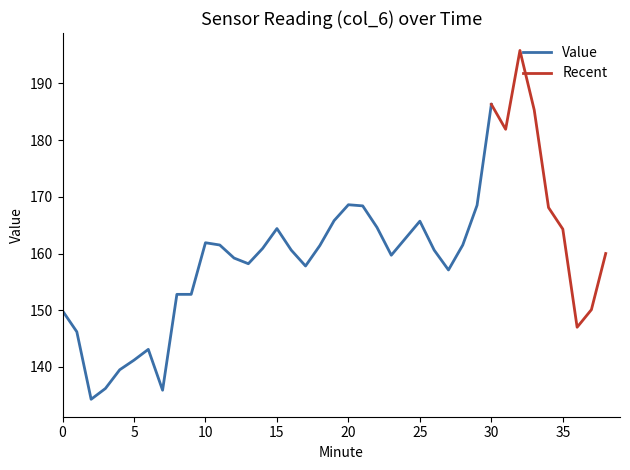

Reading left to right, extract all data points from this chart.

0=149.9	1=146.2	2=134.3	3=136.2	4=139.5	5=141.2	6=143.1	7=135.9	8=152.8	9=152.8	10=161.9	11=161.5	12=159.2	13=158.2	14=160.9	15=164.4	16=160.6	17=157.8	18=161.4	19=165.8	20=168.6	21=168.4	22=164.6	23=159.7	24=162.7	25=165.7	26=160.6	27=157.1	28=161.5	29=168.5	30=186.3	31=181.9	32=195.8	33=185.3	34=168.1	35=164.3	36=147.0	37=150.1	38=160.0